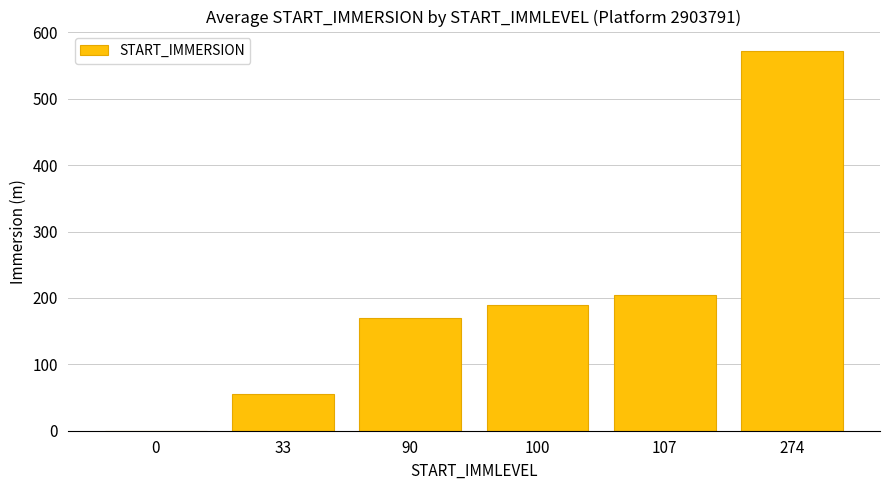

Is it true that the value at 100 is 189.9?

True